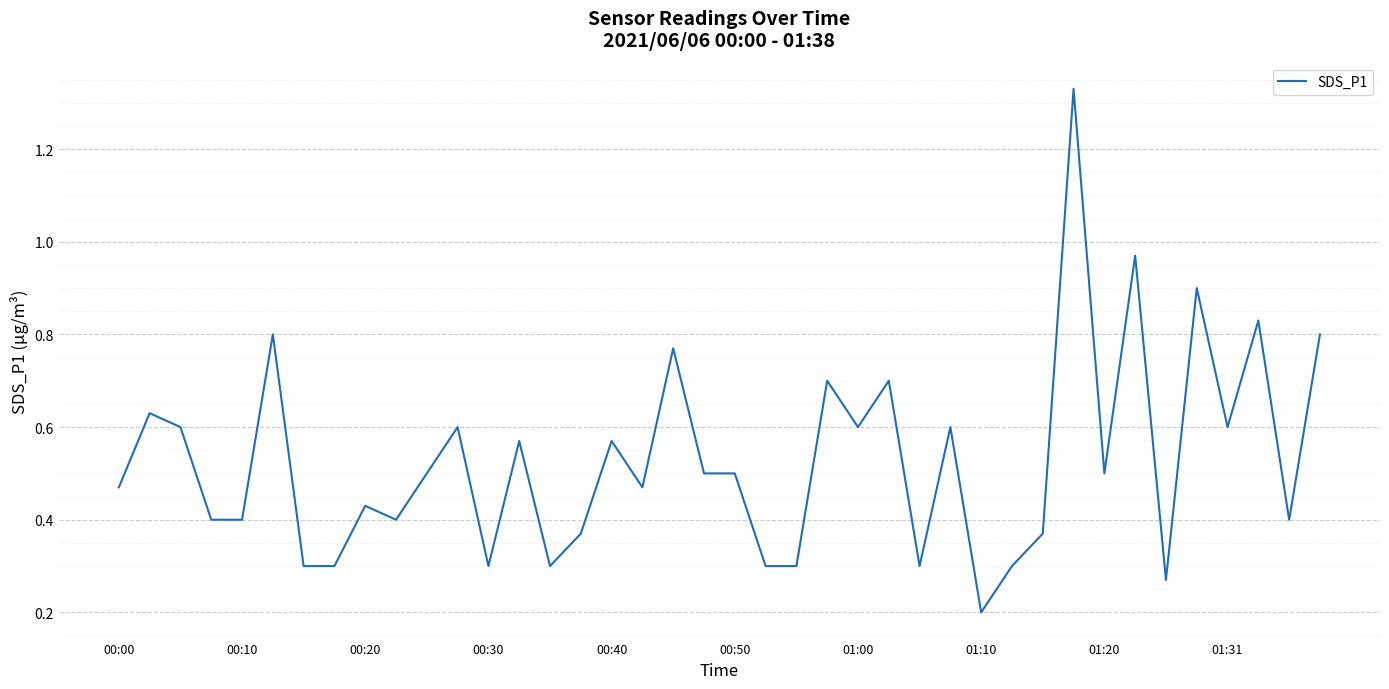

True or false: the data shows 0.9 at 00:50.

False